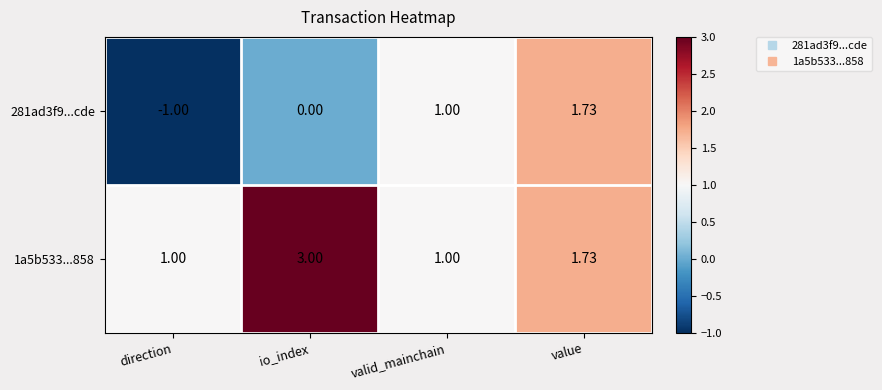

At which label is 1a5b533...858 closest to 2?

value